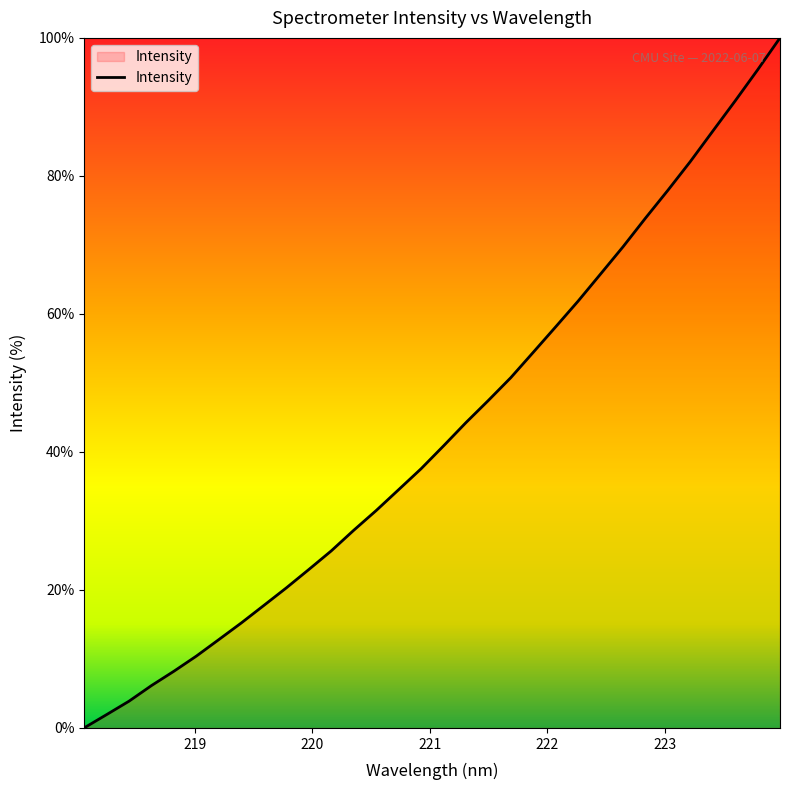

What is the maximum value shown in the chart?

100.0